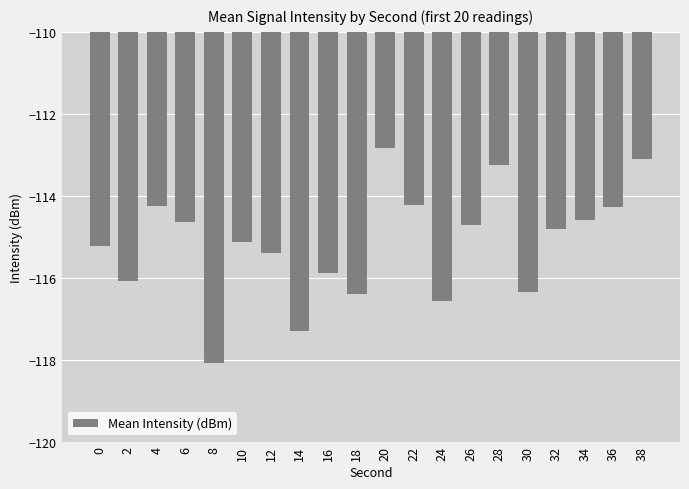

What is the sum of all values?

-2303.1